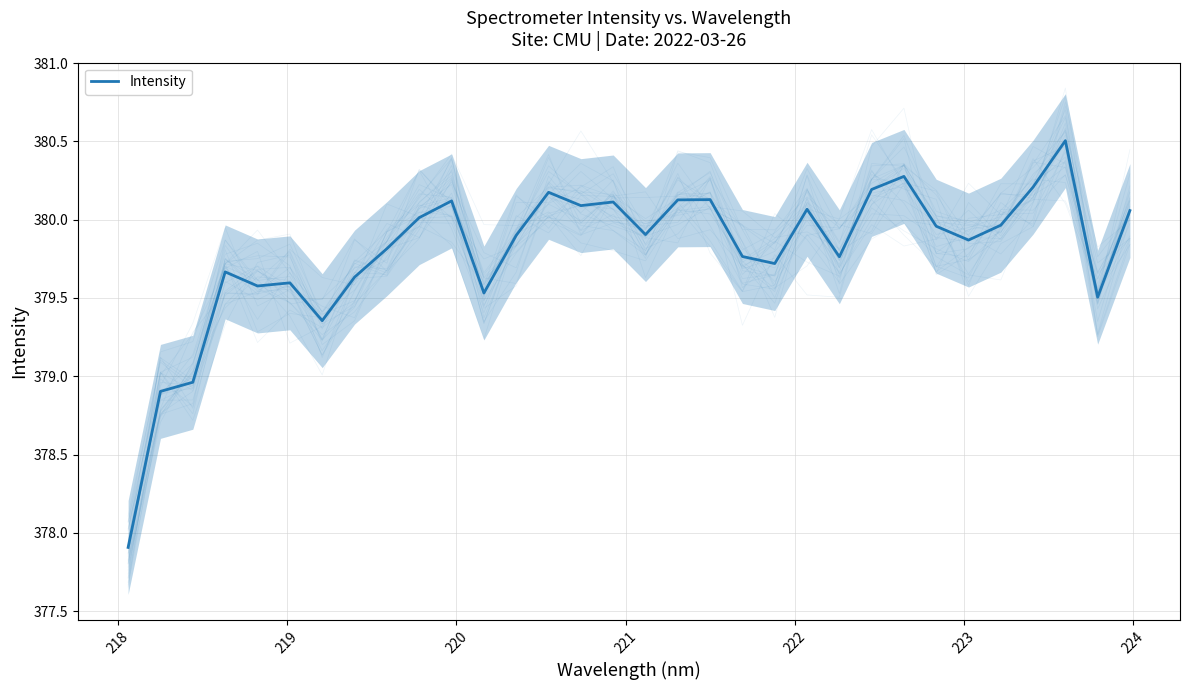

What is the sum of all values?

12153.4